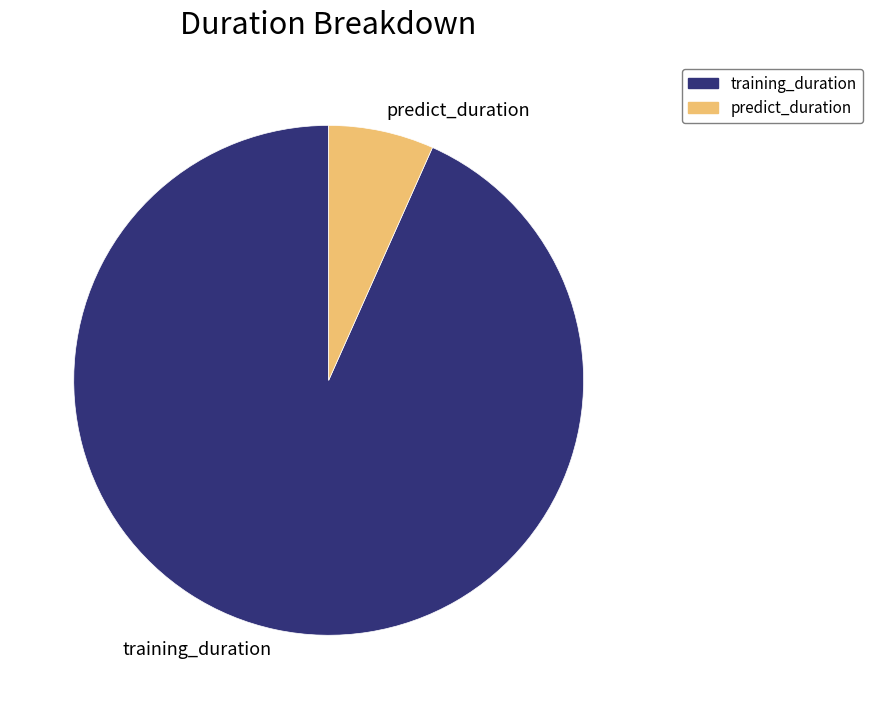

Does training_duration represent more than half of the total?

Yes